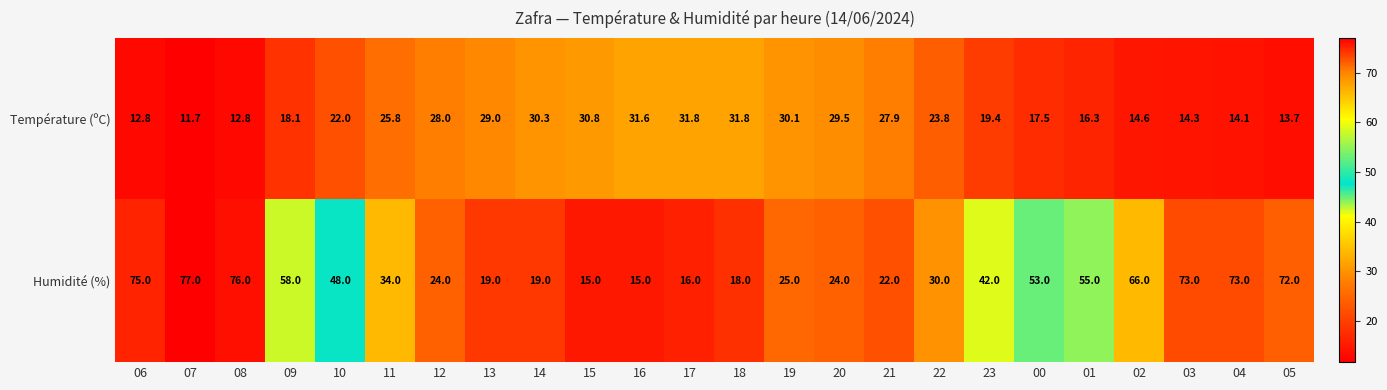

Which label corresponds to the largest value in the chart?

07